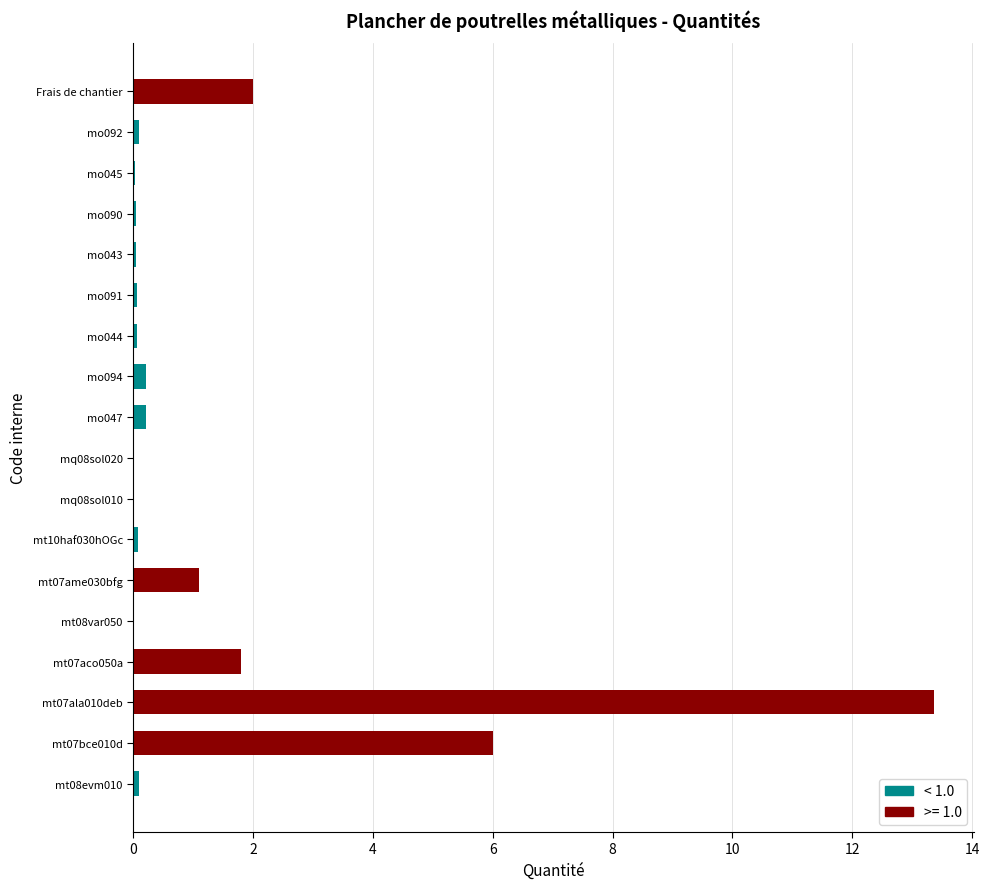

Which category has the highest value across all series?

mt07ala010deb